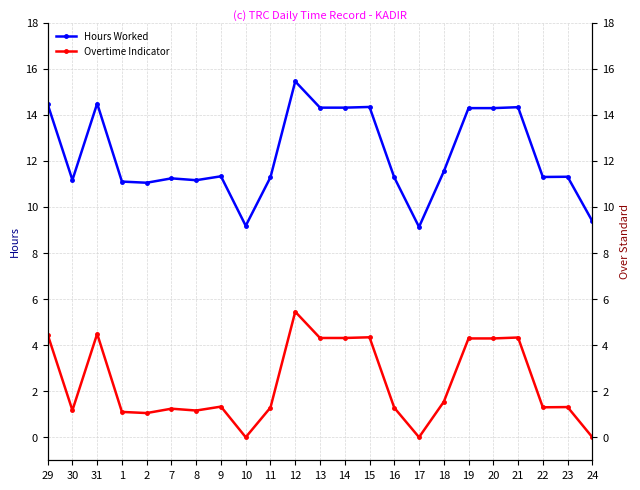

Where is the first local minimum for Hours Worked?

30